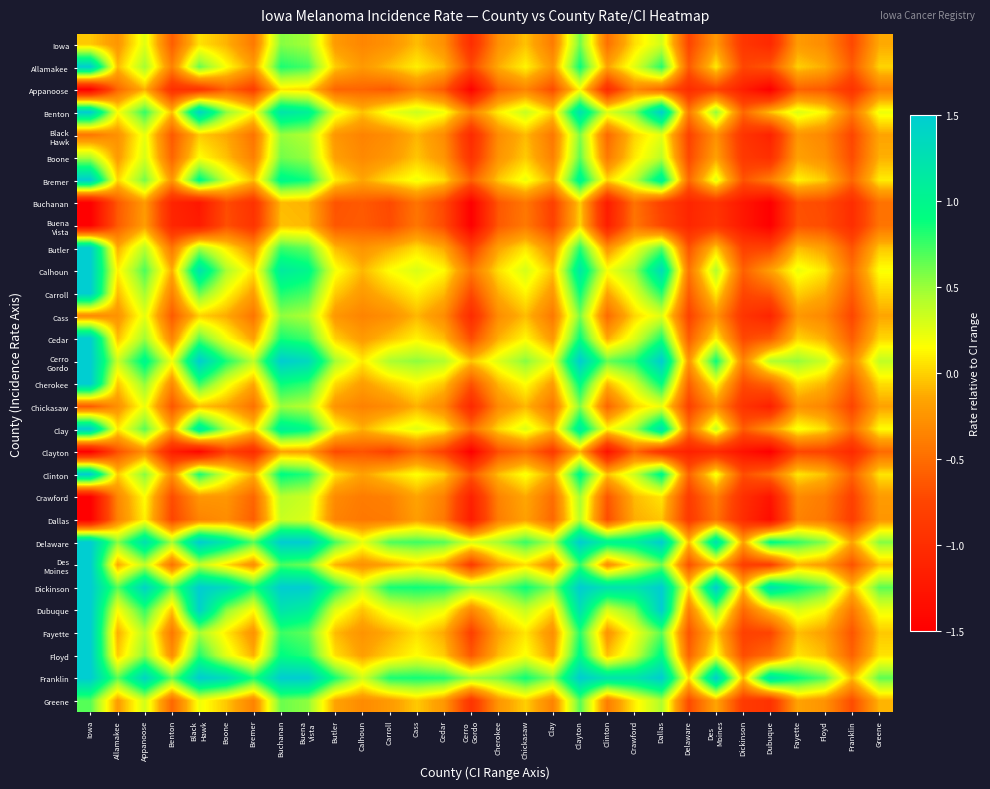

What is the smallest value displayed?

-1.5